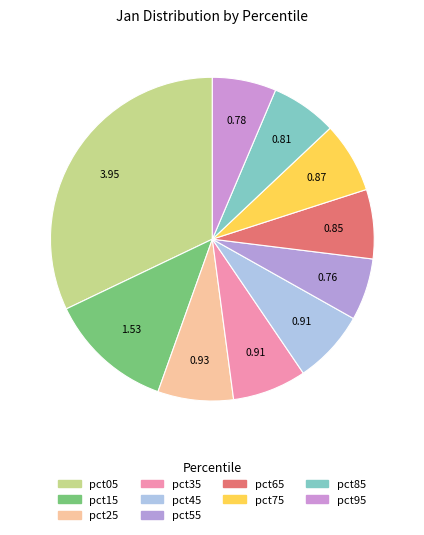

To the nearest percent, what is the difference between the pct85 and pct25 slice percentages?

1%